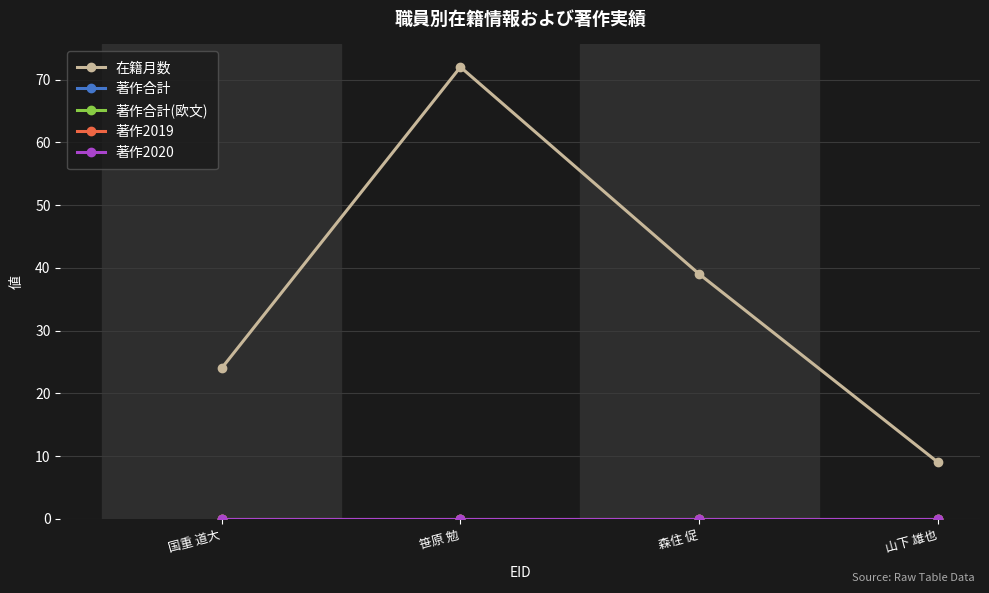

Reading right to left, extract all data points from this chart.

在籍月数: 9	39	72	24
著作合計: 0	0	0	0
著作合計(欧文): 0	0	0	0
著作2019: 0	0	0	0
著作2020: 0	0	0	0